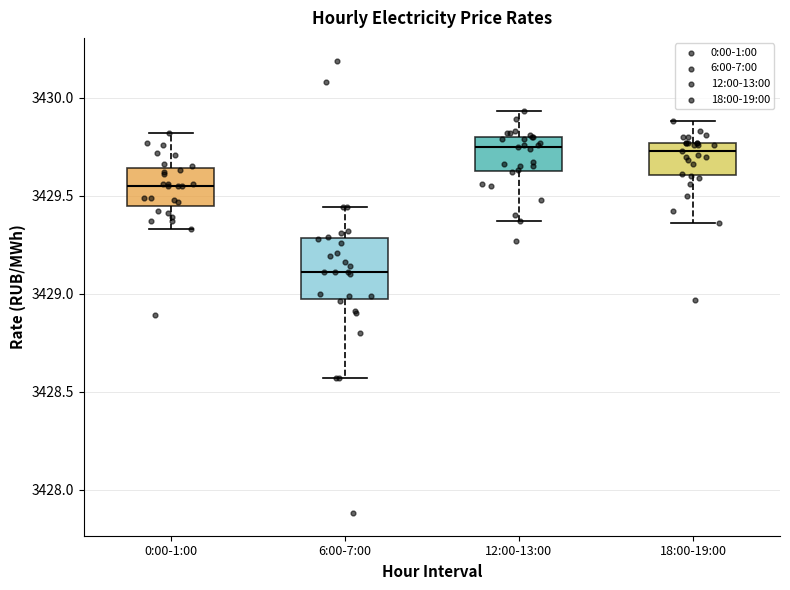

Reading left to right, read every box against the y-axis: the position of its median line, the range the box covers, and the ends of its whiskers. The values are not printed on the chart, so give them approximately, as read against the axis.

0:00-1:00: median 3429.55, box 3429.45 to 3429.65, whiskers 3429.35 to 3429.80
6:00-7:00: median 3429.10, box 3429.00 to 3429.30, whiskers 3428.55 to 3429.45
12:00-13:00: median 3429.75, box 3429.65 to 3429.80, whiskers 3429.35 to 3429.95
18:00-19:00: median 3429.75 (just below the box's upper edge), box 3429.60 to 3429.75, whiskers 3429.35 to 3429.90